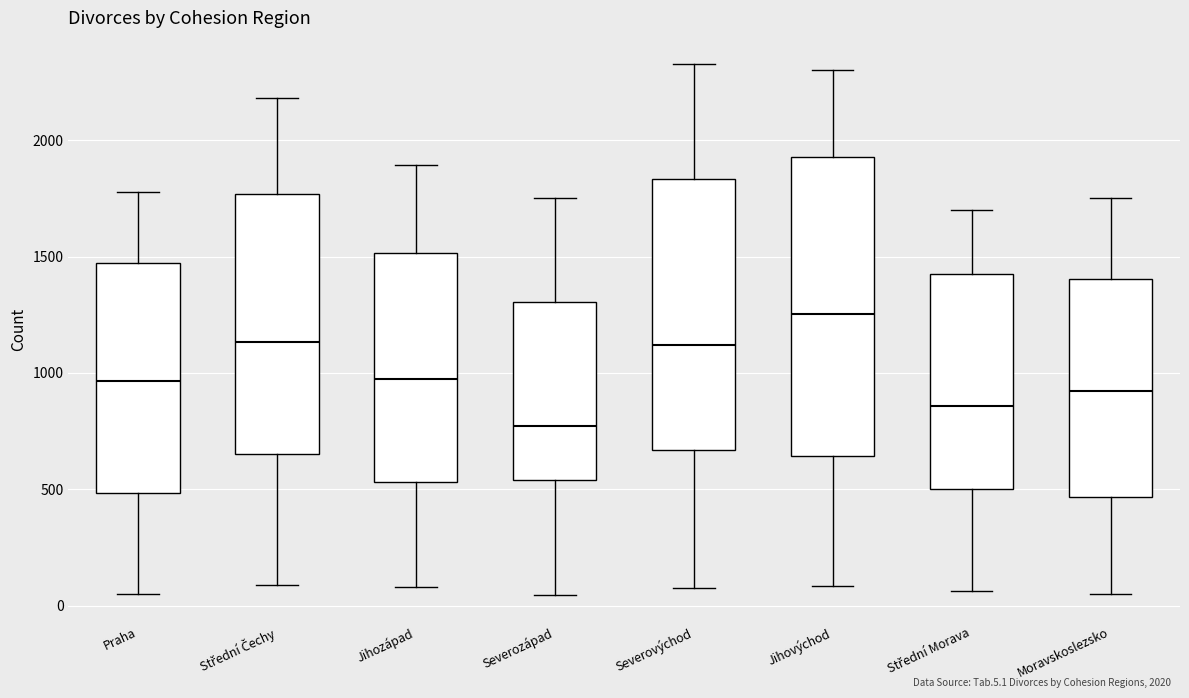

Reading left to right, transcribe this box plot: for each box, give where its median line is, the range the box spans, and where its two whiskers end, as read against the y-axis. The values are not printed on the chart, so give them approximately, as read against the axis.

Praha: median 950, box 500 to 1450, whiskers 50 to 1800
Střední Čechy: median 1150, box 650 to 1750, whiskers 100 to 2200
Jihozápad: median 1000, box 550 to 1500, whiskers 100 to 1900
Severozápad: median 750, box 550 to 1300, whiskers 50 to 1750
Severovýchod: median 1100, box 650 to 1850, whiskers 50 to 2350
Jihovýchod: median 1250, box 650 to 1950, whiskers 100 to 2300
Střední Morava: median 850, box 500 to 1450, whiskers 50 to 1700
Moravskoslezsko: median 900, box 450 to 1400, whiskers 50 to 1750